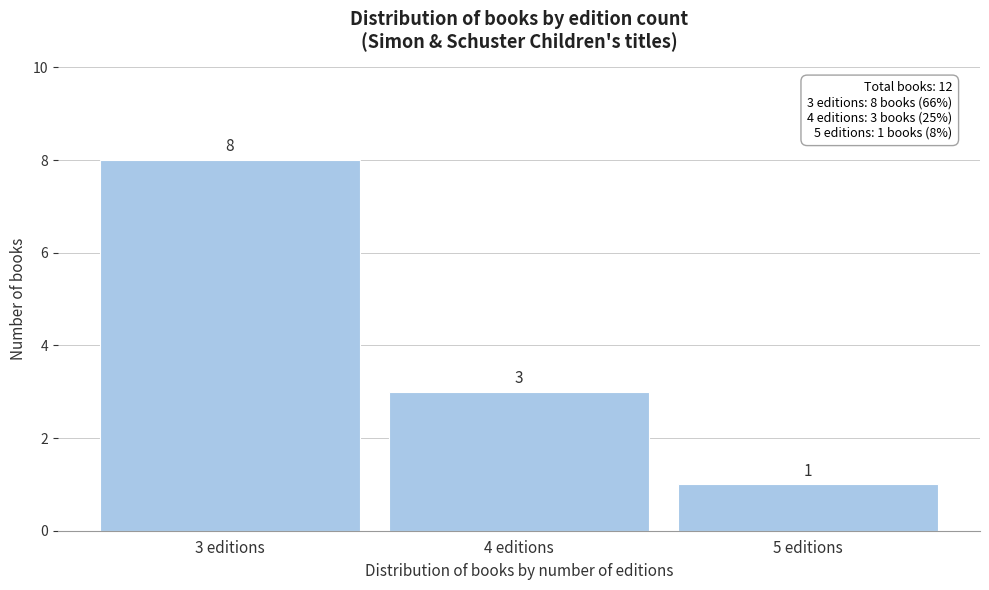

Reading right to left, transcribe all the data shown in this chart.

1	3	8